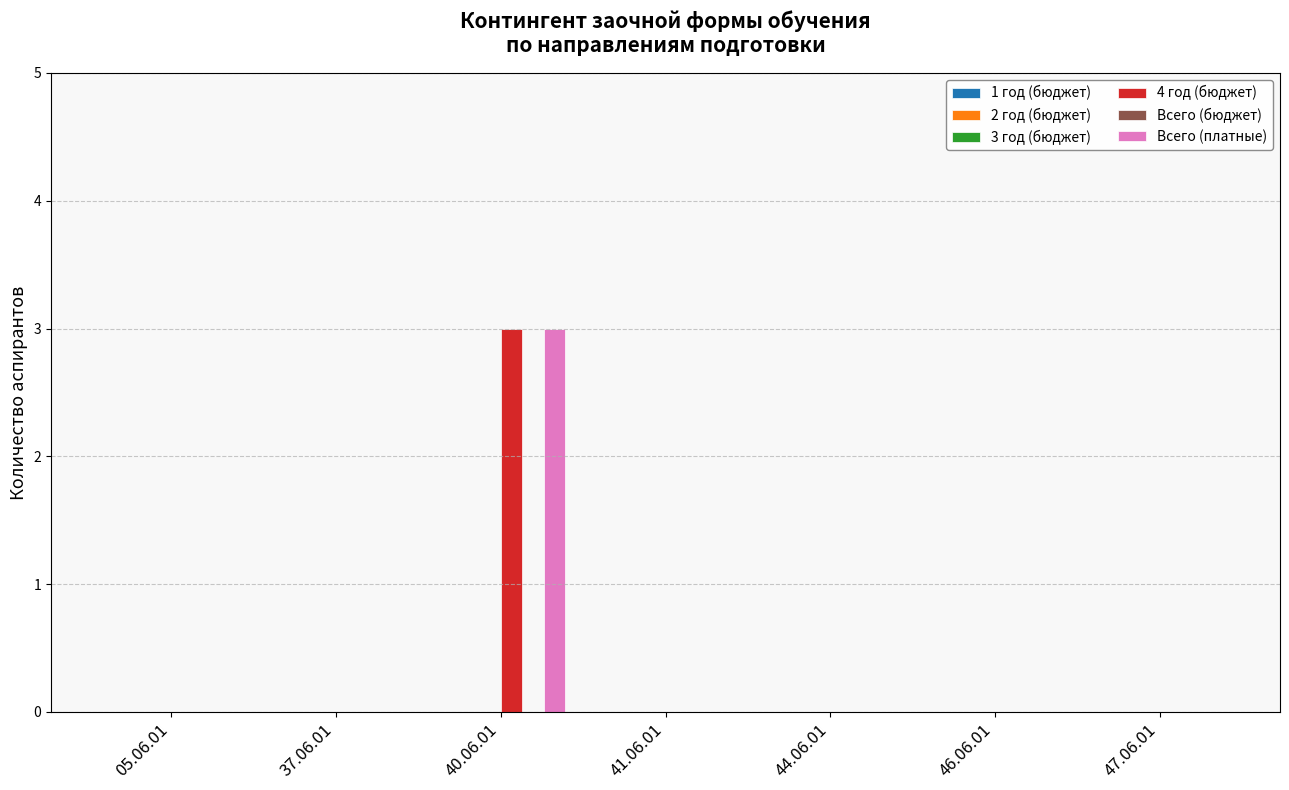

At which category is the sum across all series the highest?

40.06.01